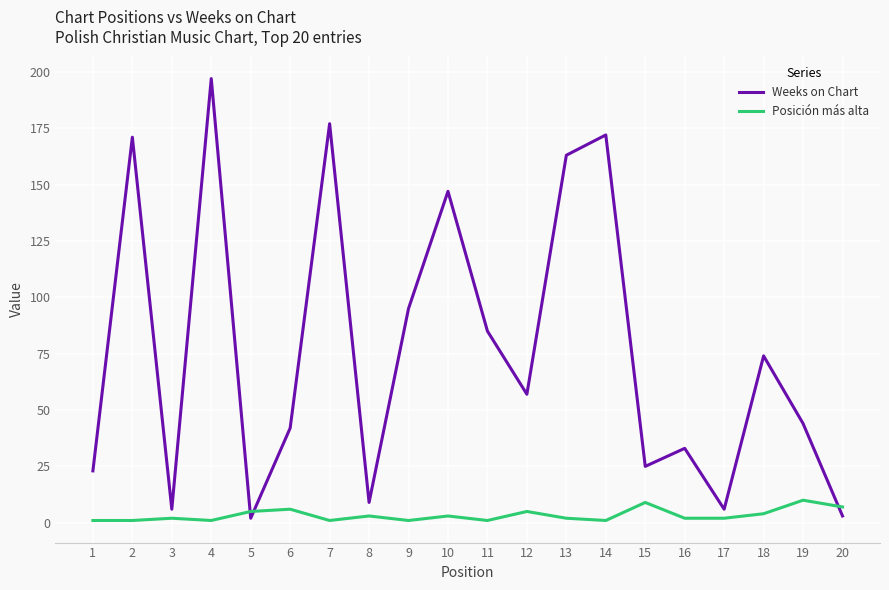

After their last crossing, which series has the higher values: Weeks on Chart or Posición más alta?

Posición más alta